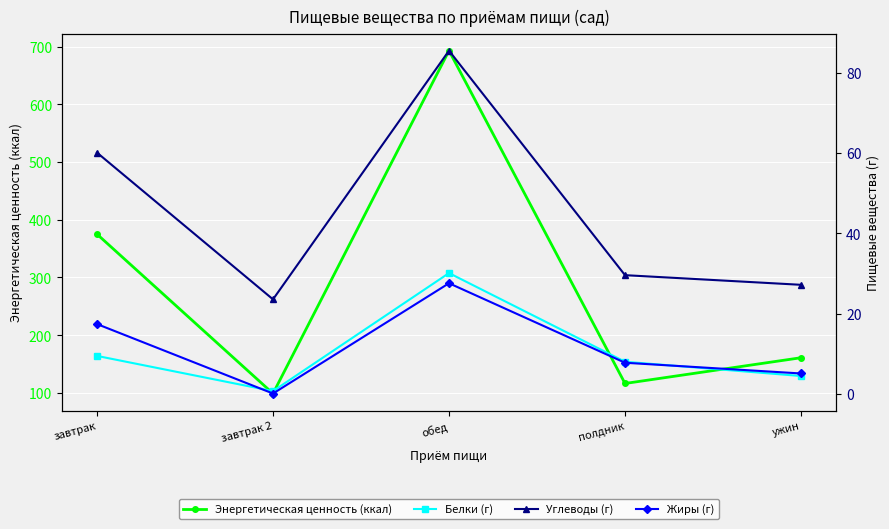

At how many categories does at least one series exceed 73?

5